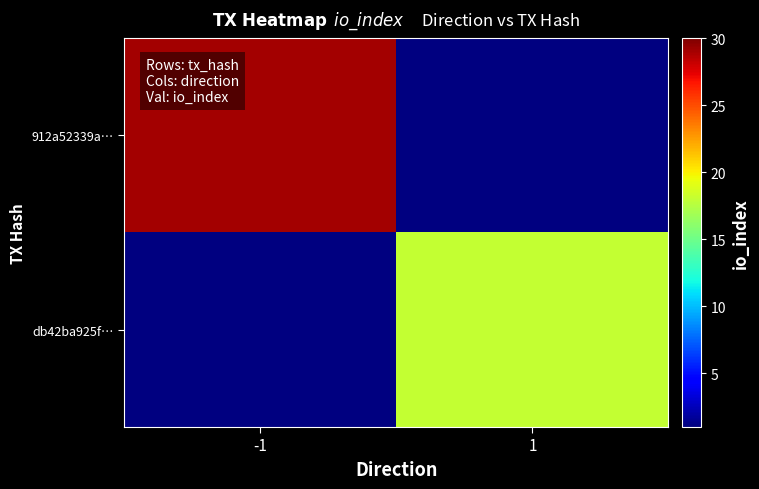

At how many categories does at least one series exceed 26?

1